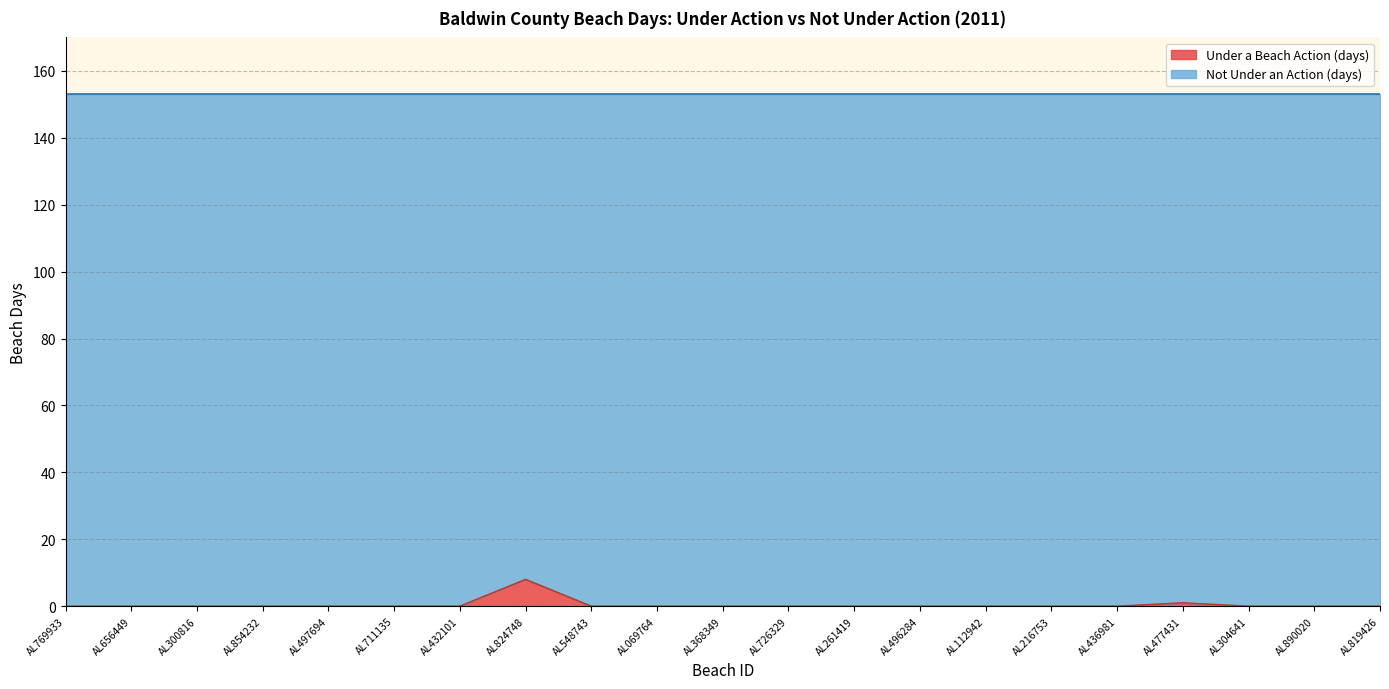

Reading left to right, what are all the values shown in this chart?

0	0	0	0	0	0	0	8	0	0	0	0	0	0	0	0	0	1	0	0	0